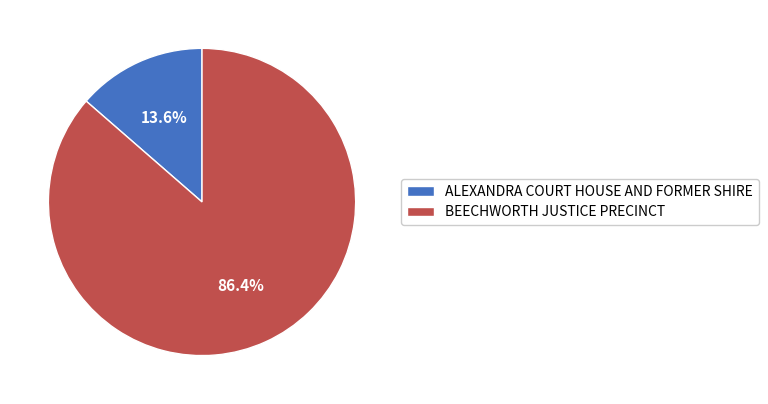

To the nearest percent, what percentage of the pie is ALEXANDRA COURT HOUSE AND FORMER SHIRE?

14%